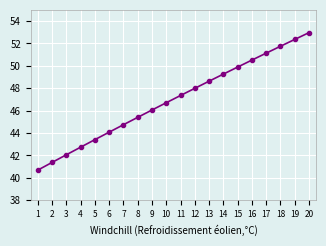

What is the change in value from 1 to 12?

+7.3